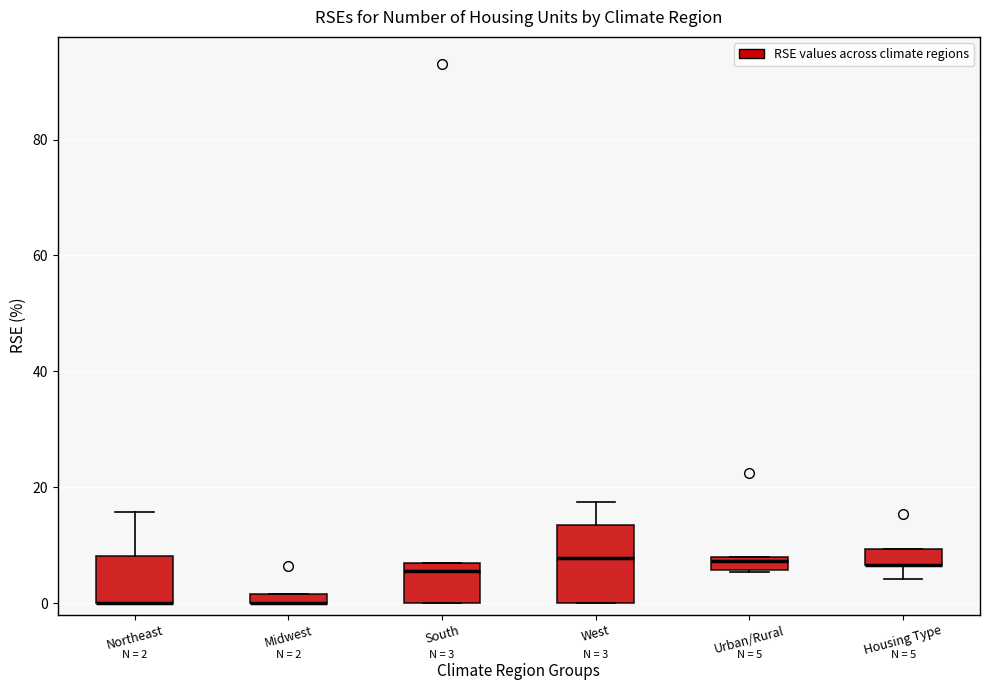

Which box is the tallest, from its lower edge to its upper edge?

West